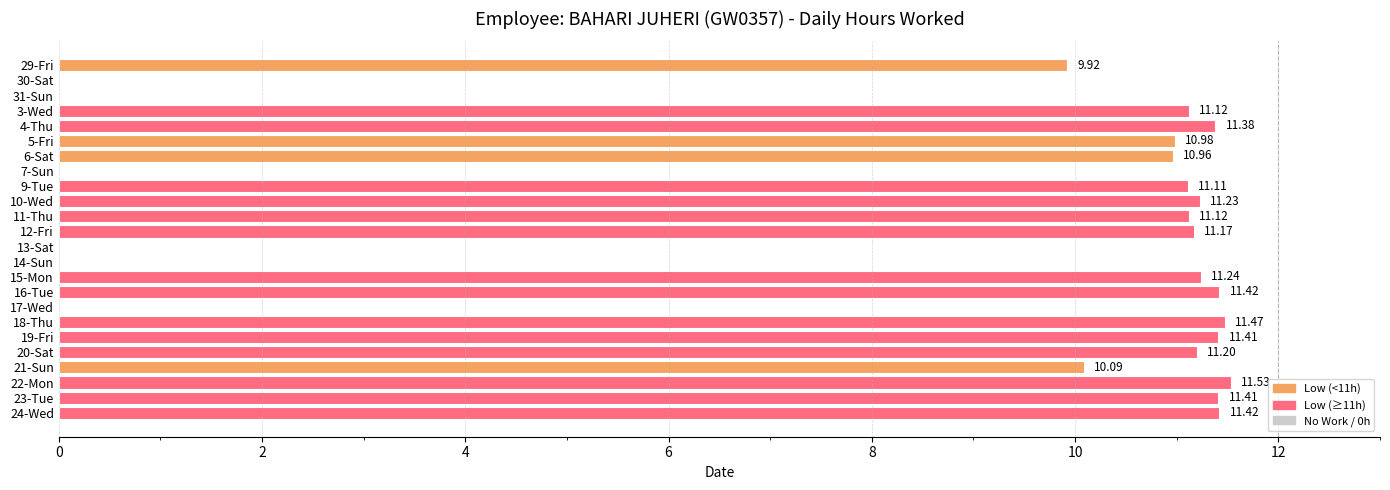

Between 4-Thu and 16-Tue, which is larger?

16-Tue